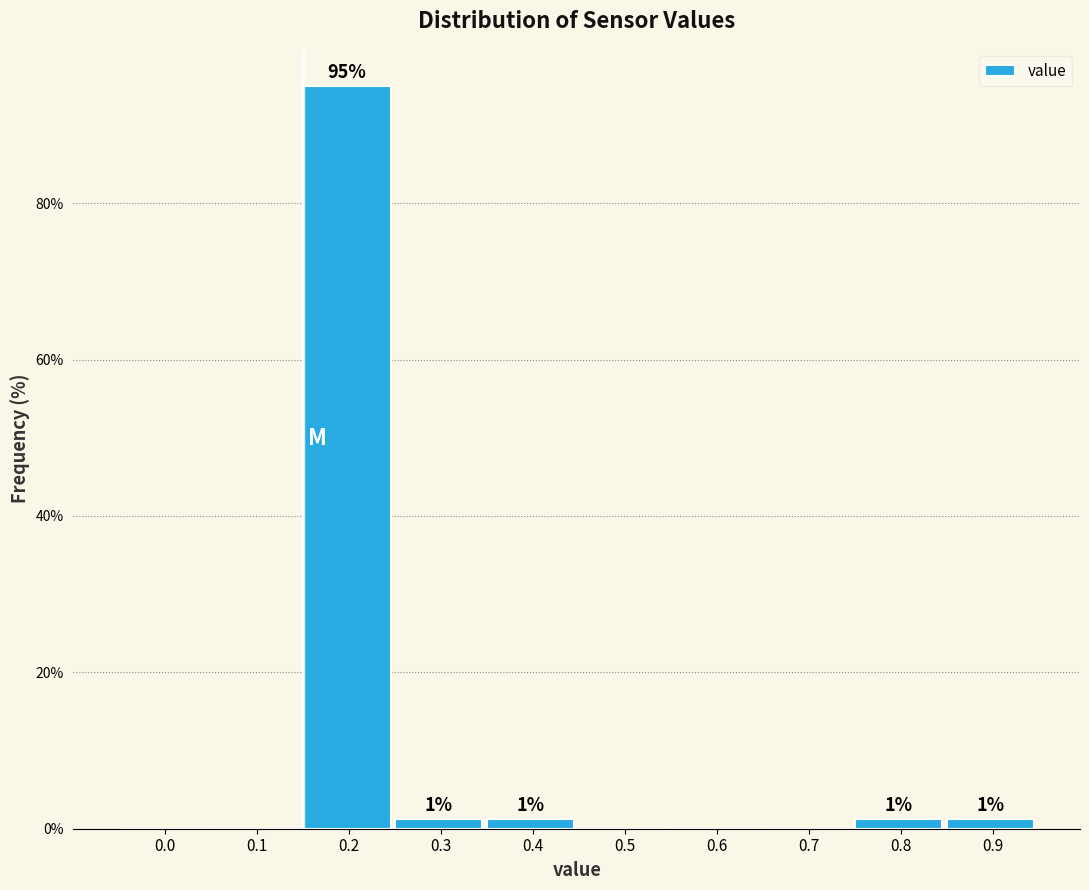

Are the bars horizontal?

No